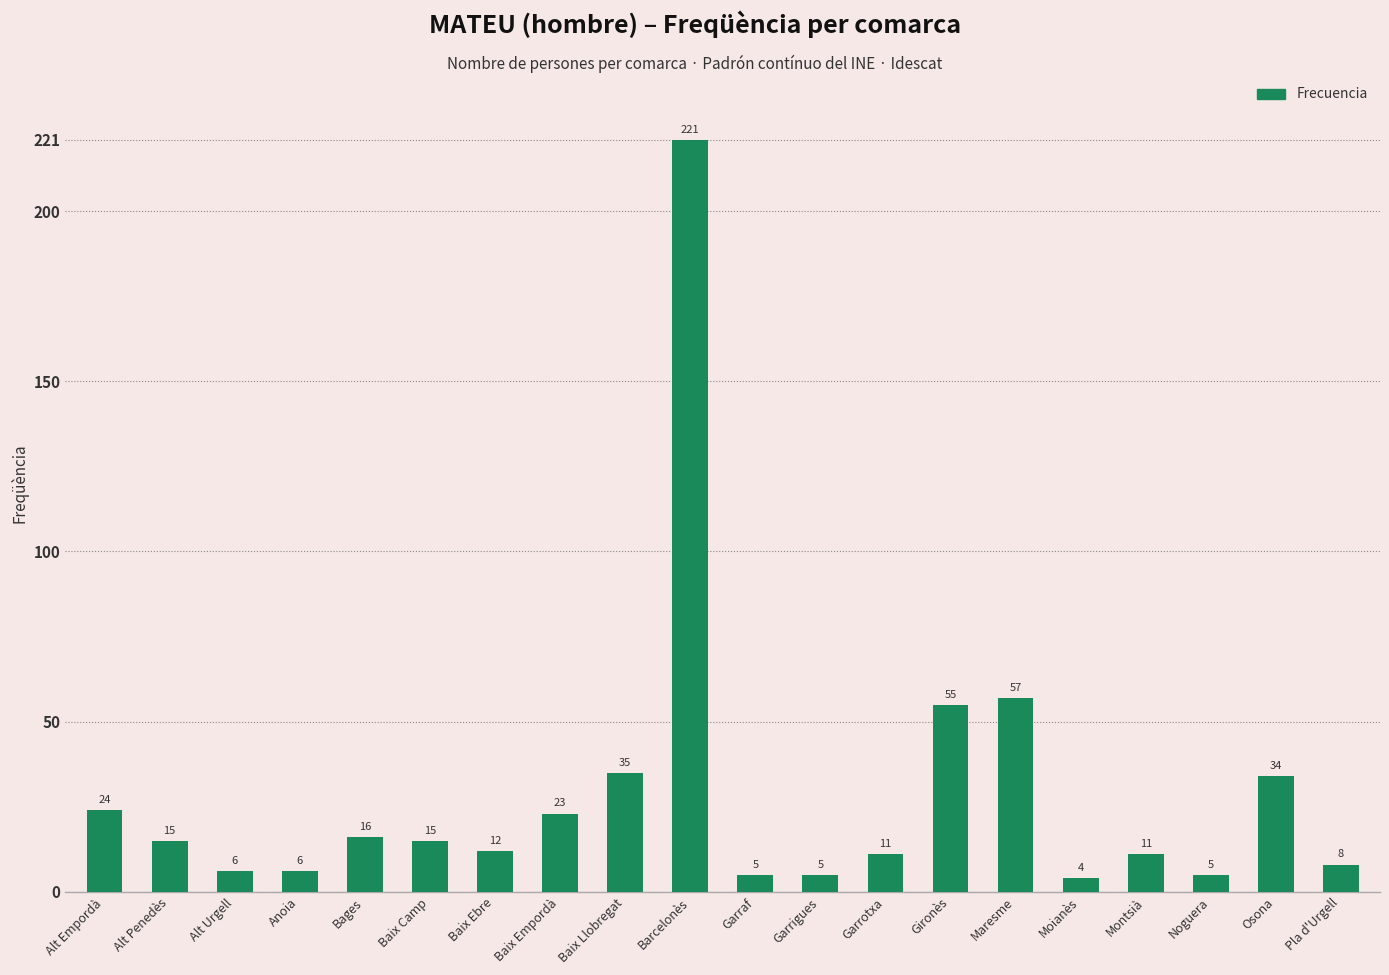

What is the label of the 18th bar from the right?

Alt Urgell